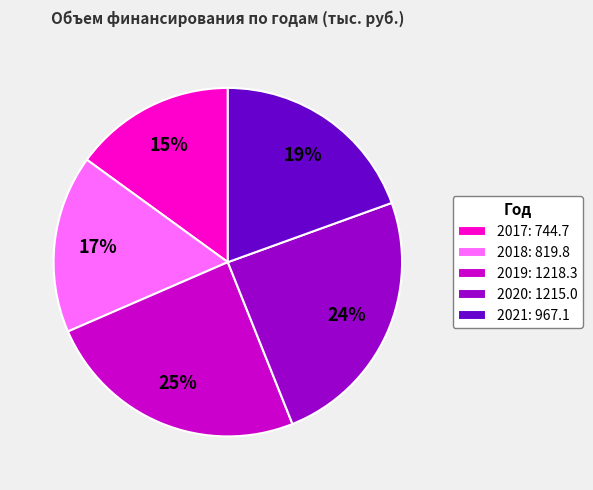

What percentage is the 2017: 744.7 slice, to the nearest percent?

15%